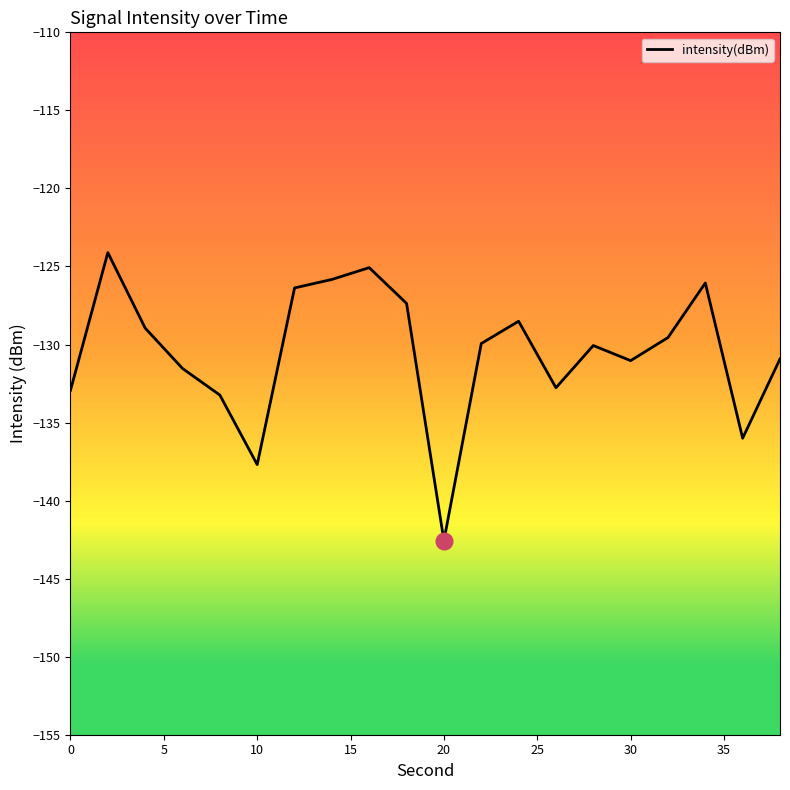

What is the maximum value shown in the chart?

-124.1